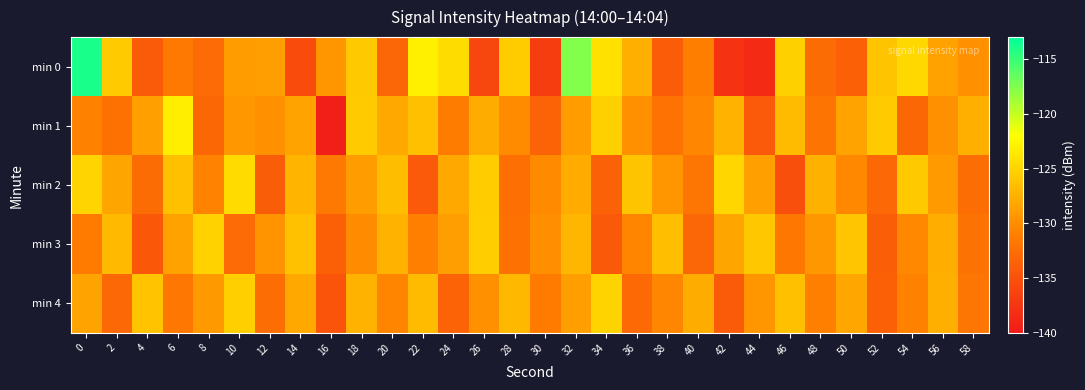

Reading right to left, what are all the values shown in this chart?

min 0: 58=-129.8	56=-128.6	54=-124.8	52=-126.2	50=-133.7	48=-132.6	46=-125.3	44=-138.5	42=-137.6	40=-131.0	38=-134.1	36=-127.6	34=-124.1	32=-117.6	30=-136.8	28=-125.6	26=-136.0	24=-124.4	22=-123.1	20=-133.2	18=-125.8	16=-129.4	14=-135.5	12=-128.8	10=-129.0	8=-132.8	6=-131.5	4=-134.2	2=-125.7	0=-113.9
min 1: 58=-127.6	56=-129.8	54=-133.1	52=-125.7	50=-128.4	48=-131.9	46=-126.8	44=-134.2	42=-127.3	40=-130.5	38=-132.1	36=-129.7	34=-125.3	32=-128.9	30=-133.4	28=-130.1	26=-127.8	24=-131.2	22=-126.5	20=-128.0	18=-125.7	16=-139.5	14=-128.5	12=-129.7	10=-129.3	8=-133.1	6=-123.2	4=-128.6	2=-132.3	0=-130.9
min 2: 58=-132.5	56=-129.1	54=-125.8	52=-133.0	50=-130.3	48=-127.5	46=-135.2	44=-128.7	42=-124.9	40=-131.8	38=-129.4	36=-126.1	34=-133.6	32=-127.9	30=-130.2	28=-132.4	26=-125.6	24=-128.1	22=-134.3	20=-126.7	18=-129.0	16=-131.5	14=-127.2	12=-133.9	10=-124.5	8=-130.8	6=-126.4	4=-132.7	2=-128.3	0=-125.0
min 3: 58=-132.0	56=-127.7	54=-130.4	52=-133.8	50=-126.0	48=-129.3	46=-131.6	44=-125.9	42=-128.3	40=-133.2	38=-126.6	36=-130.7	34=-134.4	32=-127.1	30=-129.9	28=-132.2	26=-125.5	24=-128.8	22=-131.0	20=-127.4	18=-130.1	16=-133.7	14=-126.3	12=-129.5	10=-132.8	8=-125.2	6=-128.6	4=-134.5	2=-126.9	0=-131.3
min 4: 58=-131.8	56=-127.6	54=-130.9	52=-133.7	50=-128.2	48=-131.0	46=-126.5	44=-129.4	42=-134.1	40=-127.8	38=-130.5	36=-132.9	34=-125.1	32=-128.8	30=-131.3	28=-127.0	26=-129.7	24=-133.4	22=-126.8	20=-130.6	18=-127.3	16=-134.8	14=-128.0	12=-132.6	10=-125.4	8=-129.2	6=-131.7	4=-126.2	2=-133.0	0=-128.5